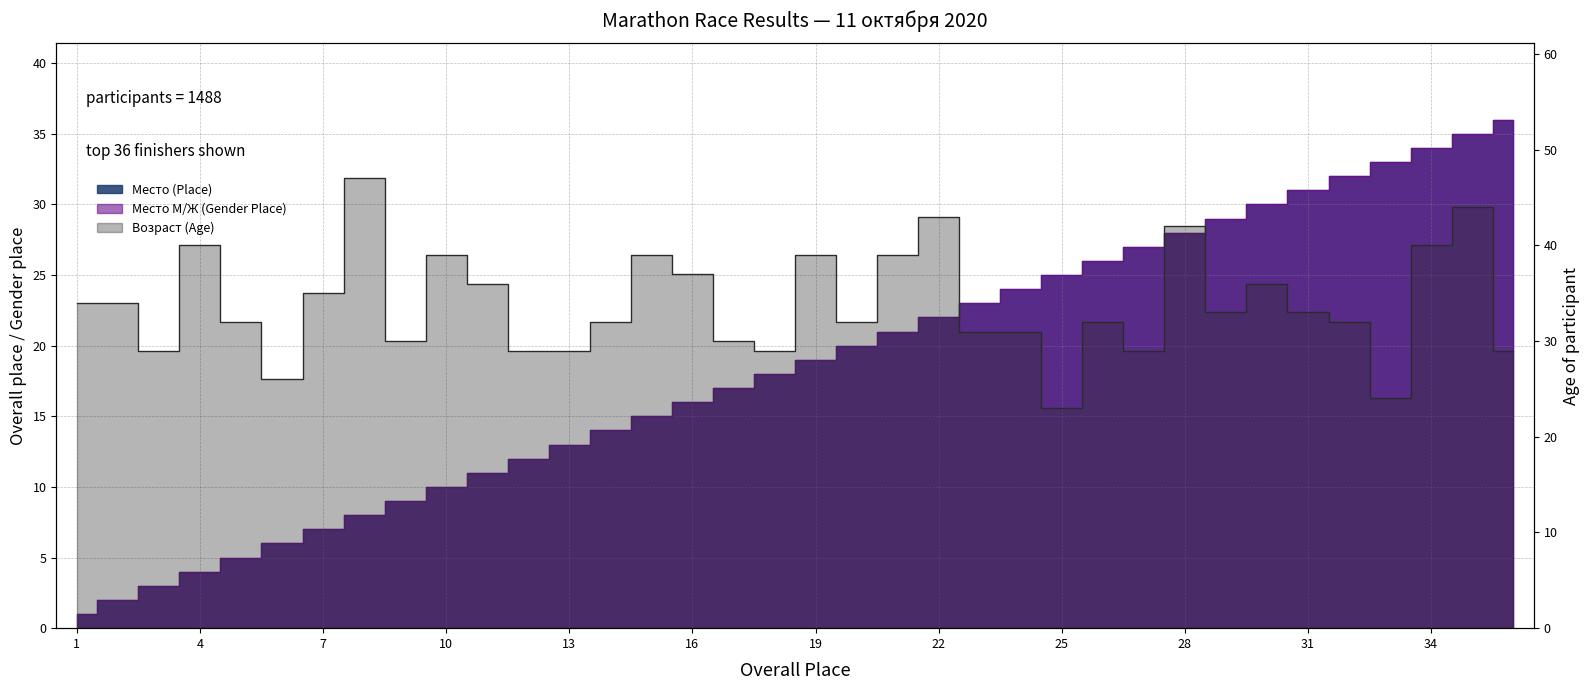

Is it true that Возраст (Age) equals 24 at 33?

True